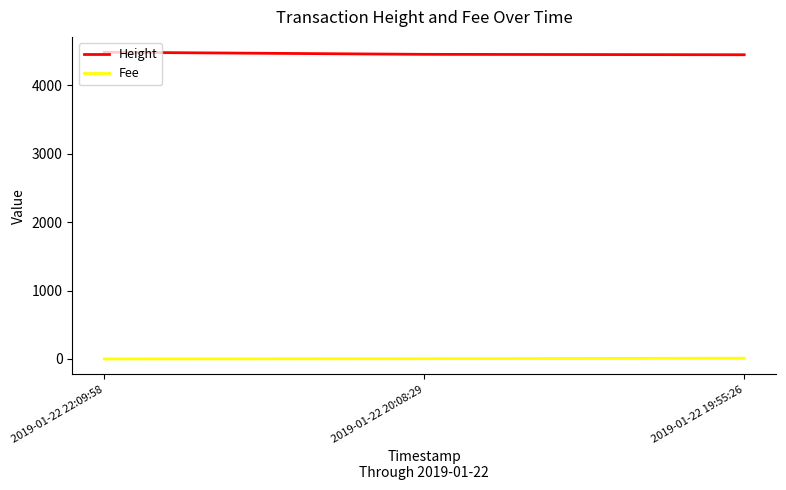

Is this an area chart (filled region under the line)?

No